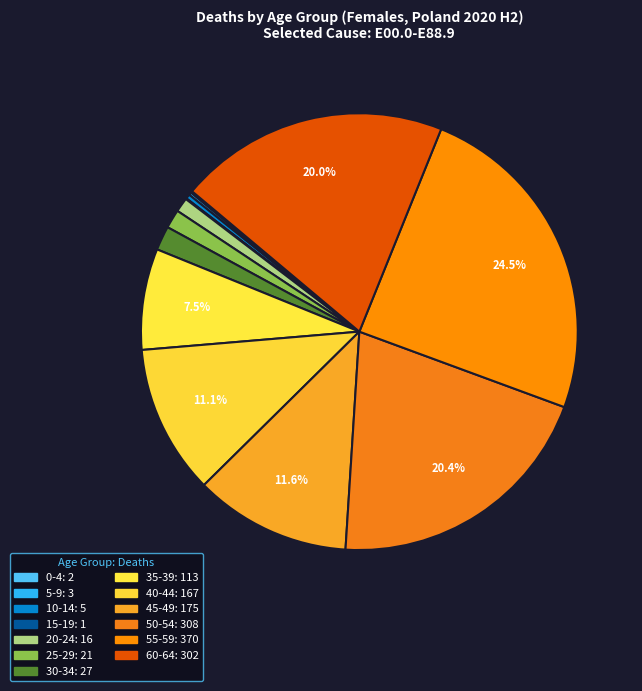

What is the total percentage of 60-64 and 45-49?

31.6%